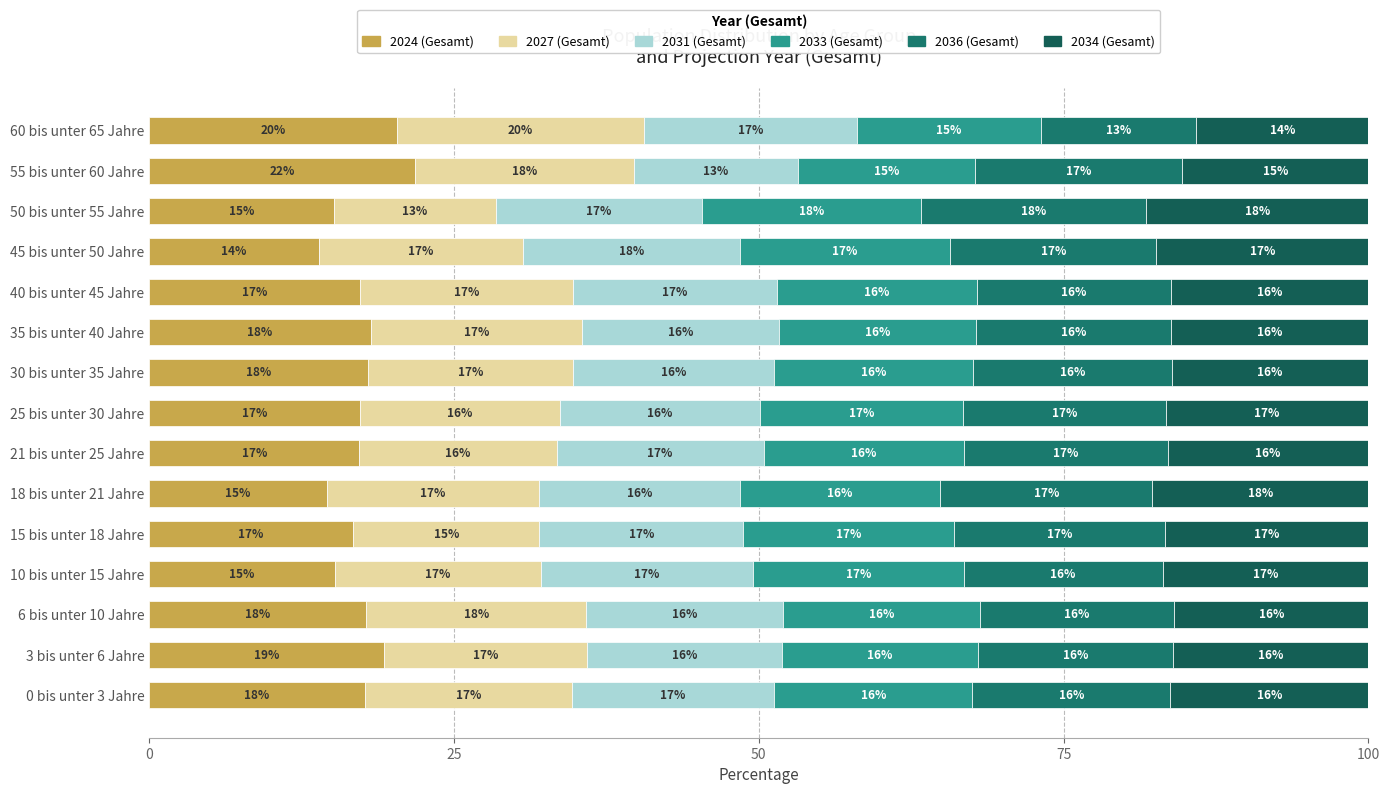

At how many categories does at least one series exceed 17?

15